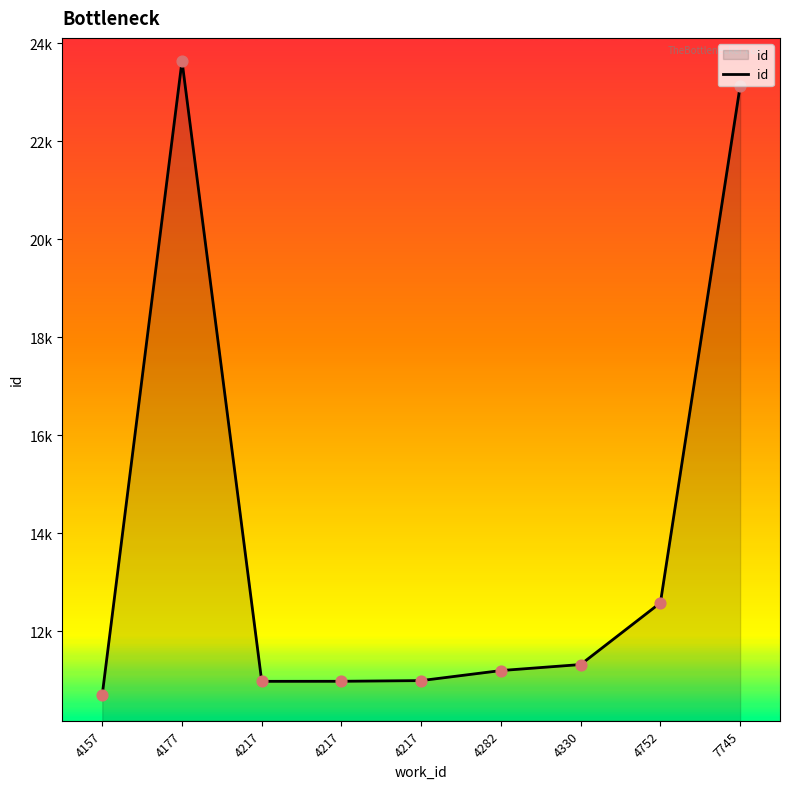

What is the change in value from 4217 to 4217?

+14